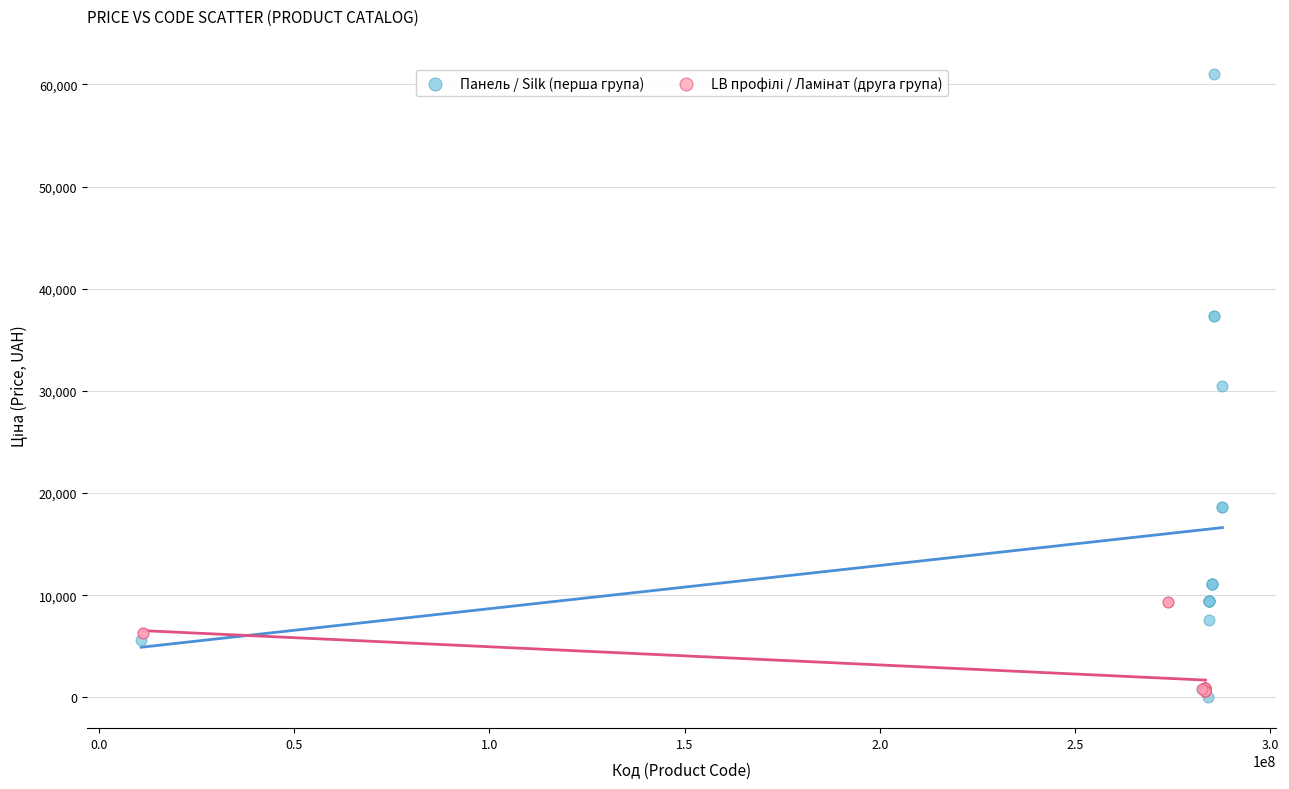

Which series has the widest spread of Y values?

Панель / Silk (перша група)